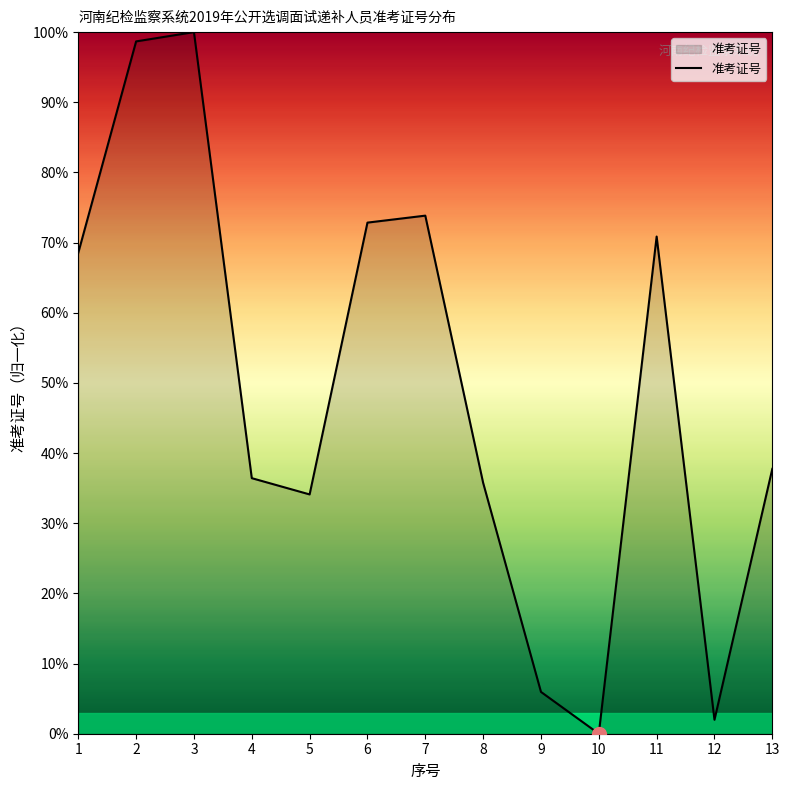

Which has a higher value, 1 or 11?

11